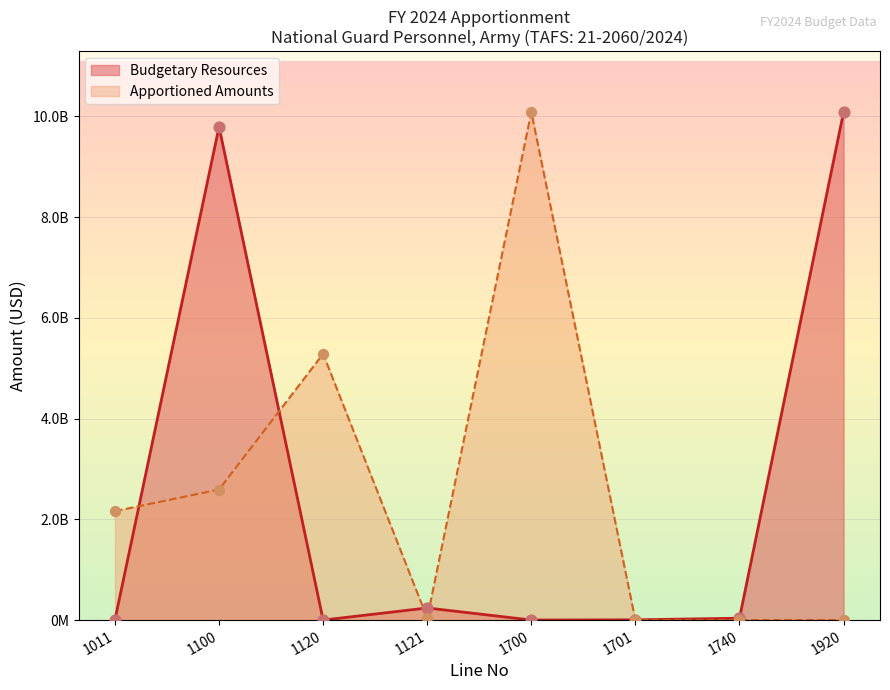

Which series contains the lowest Y value?

Apportioned Amounts